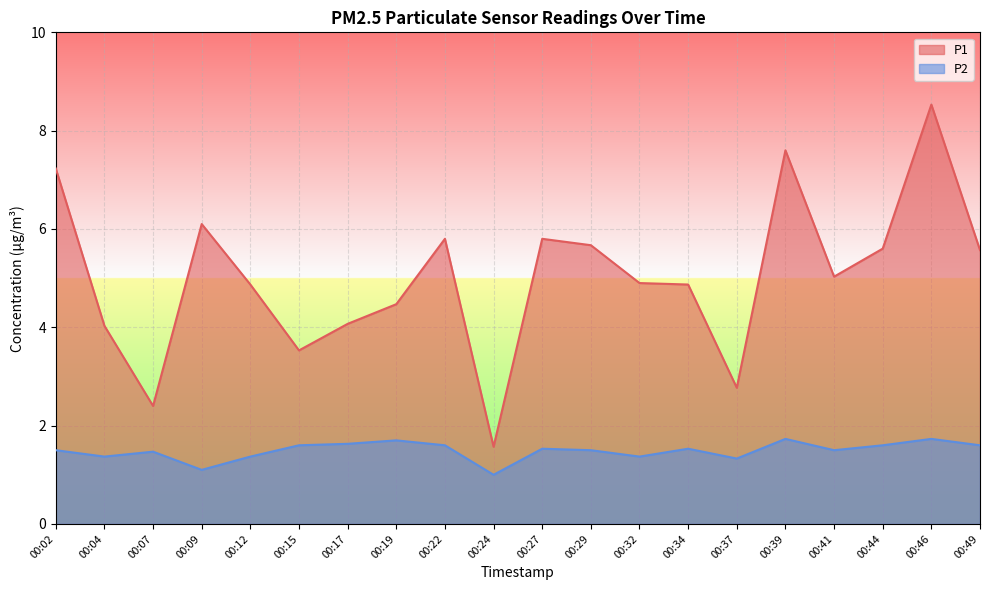

The value of P2 at 00:07 is 0.6. True or false?

False